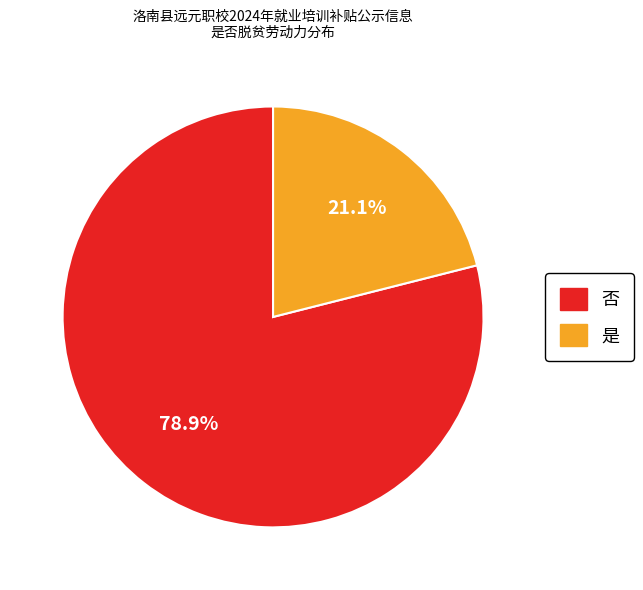

Between 否 and 是, which is larger?

否